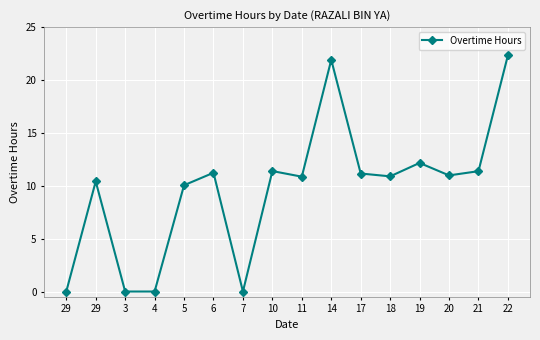

What value does the data have at 20?

11.0